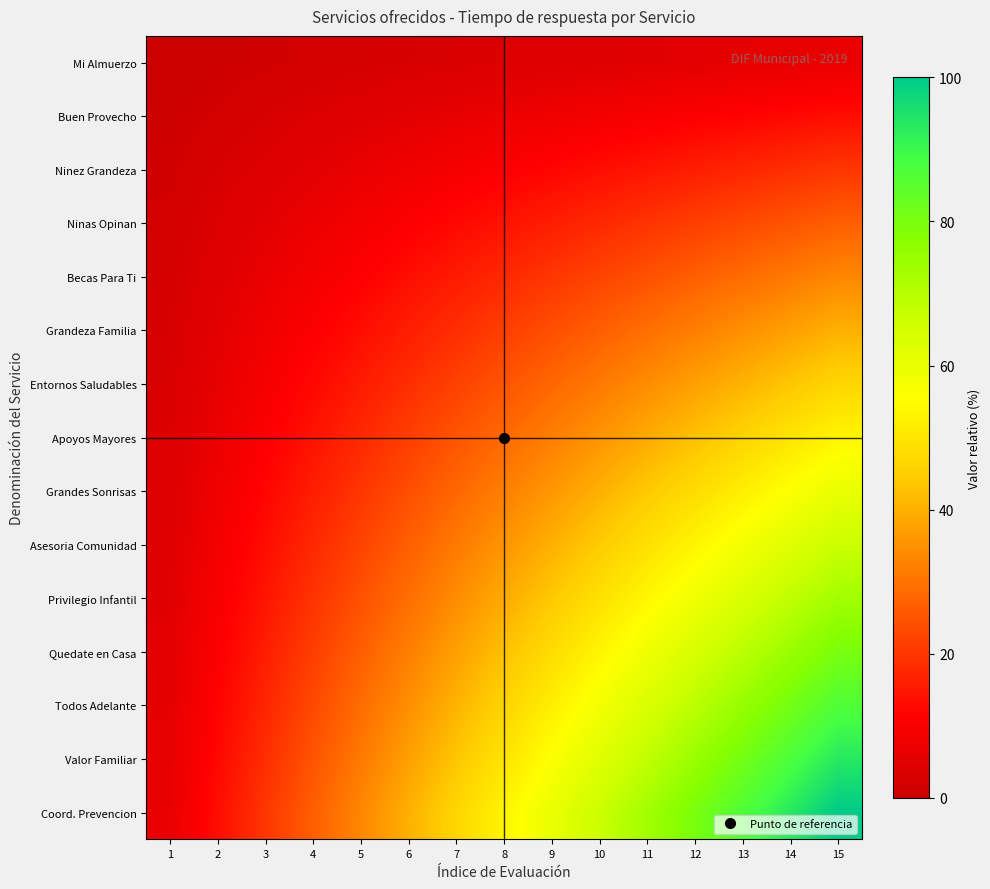

Between 4 and 14, which series saw the biggest shift?

Coord. Prevencion